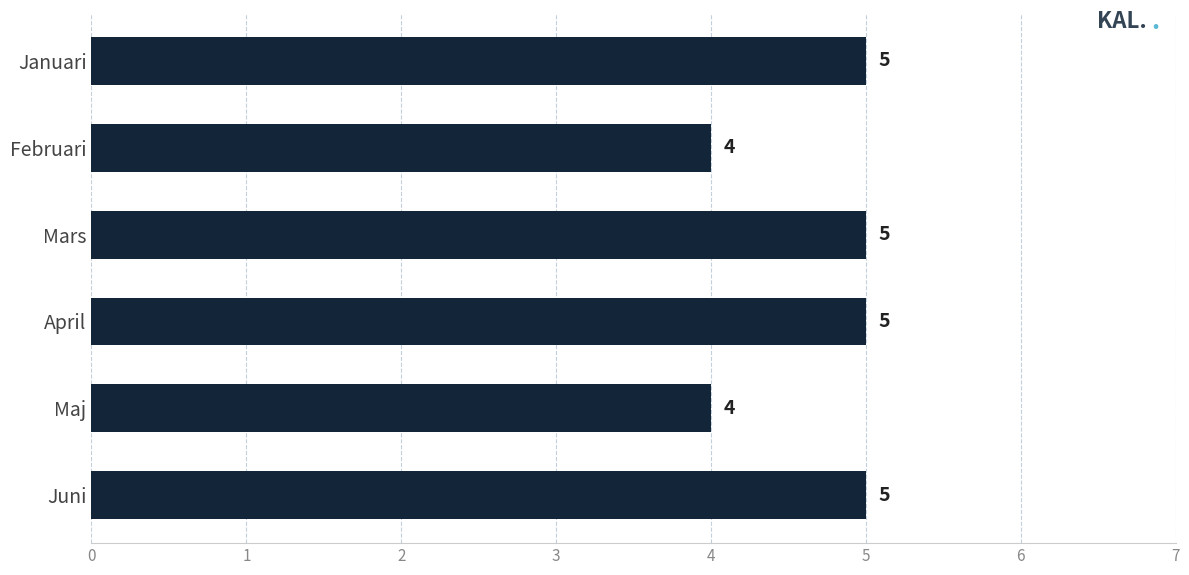

What is the sum of all values?

28